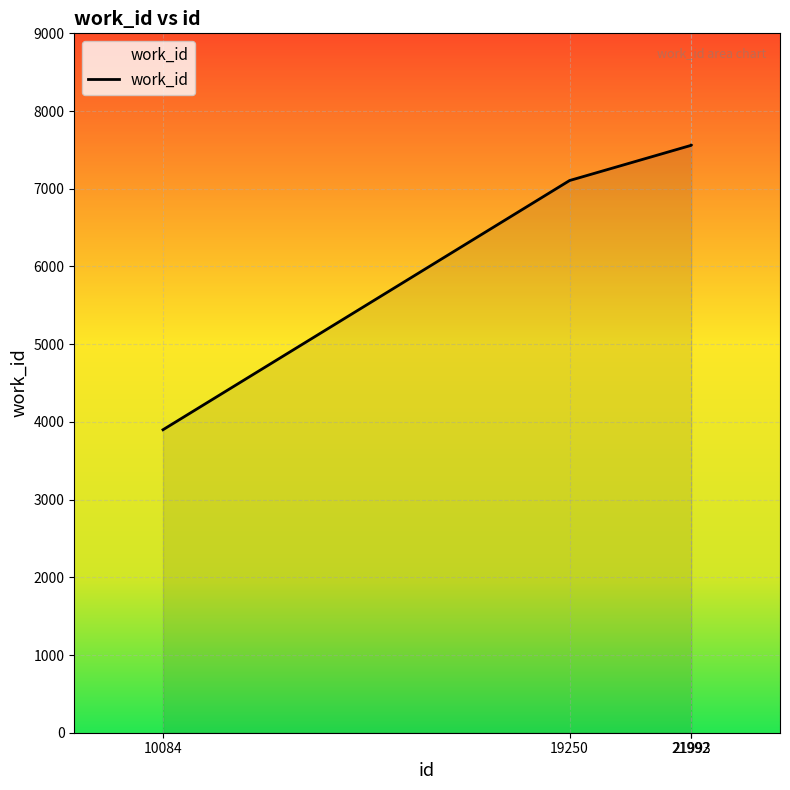

What is the smallest value displayed?

3899